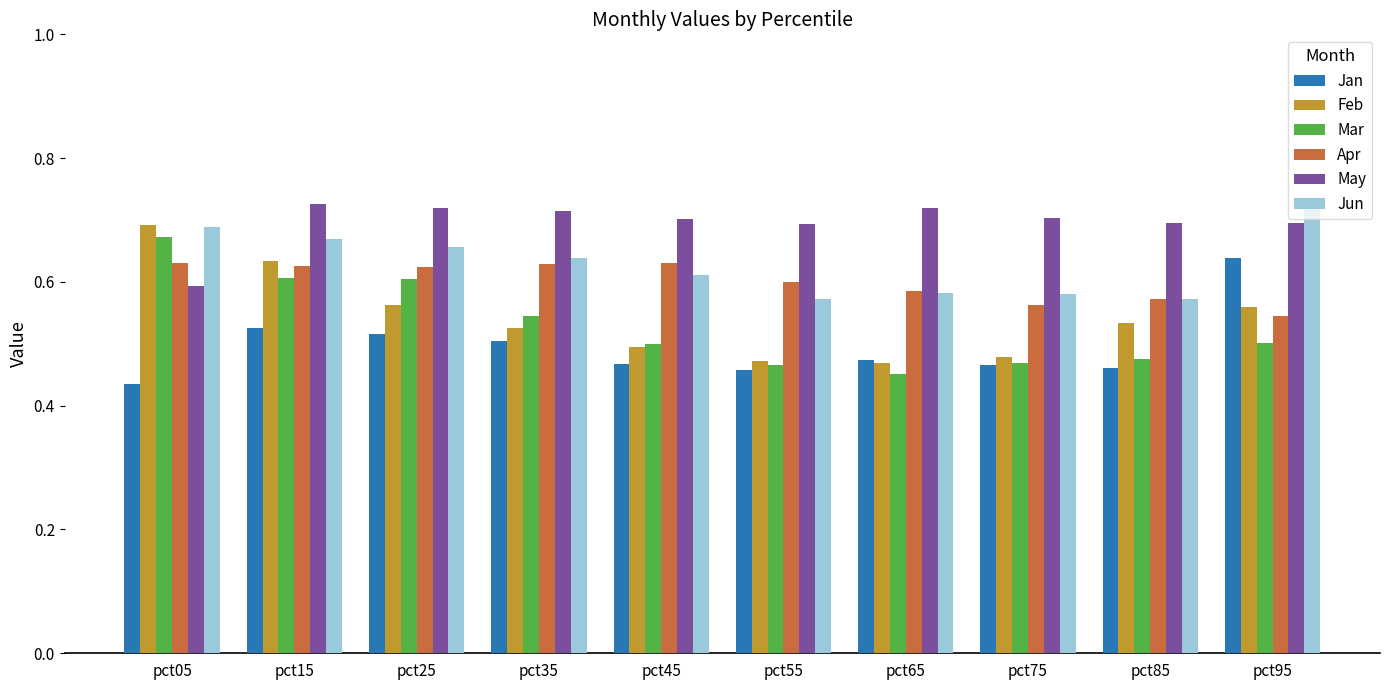

Which series changed the most between pct25 and pct65?

Mar